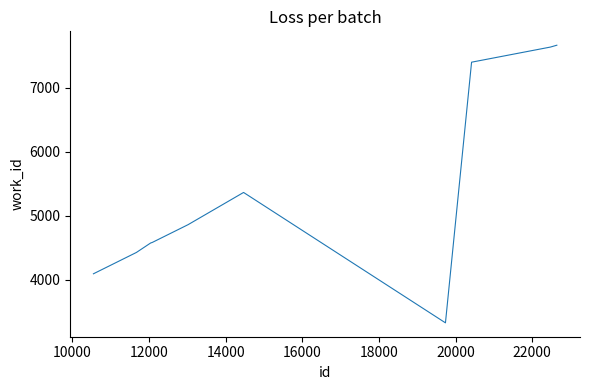

What is the minimum value shown in the chart?

3330